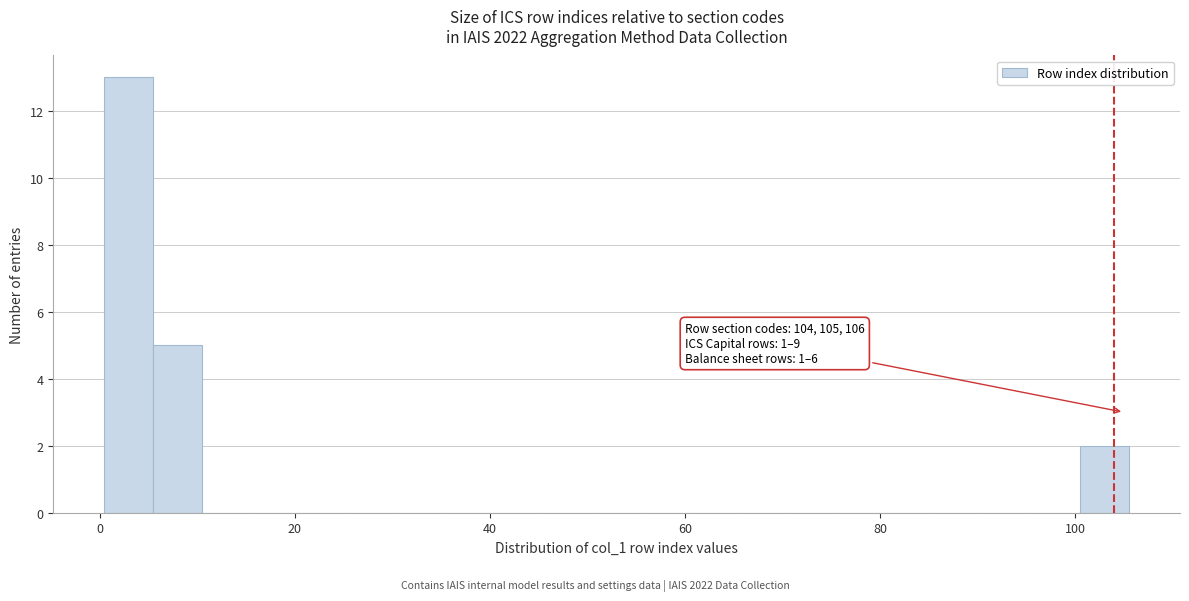

Read against the x-axis, roughly where is the centre of the tallest bar?

4